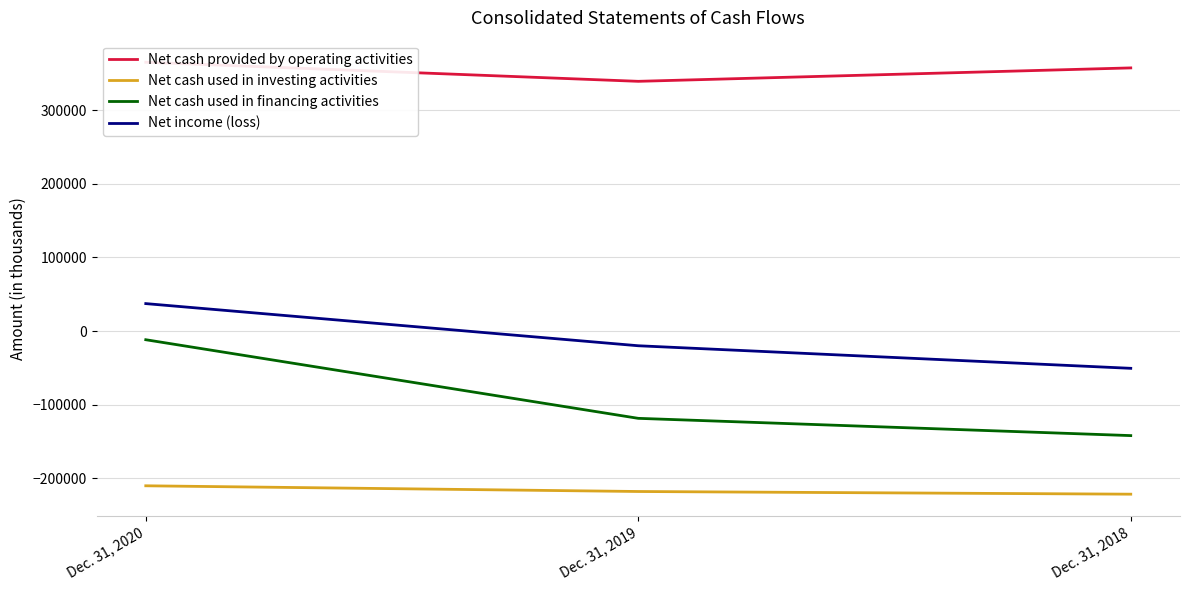

What is the spread (max minus min) of values at Dec. 31, 2020?

575046